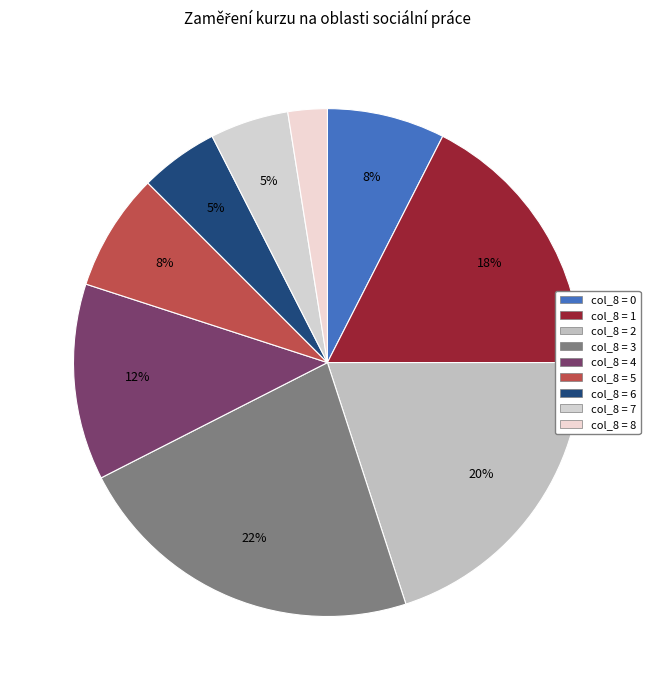

How many slices are in this pie chart?

9